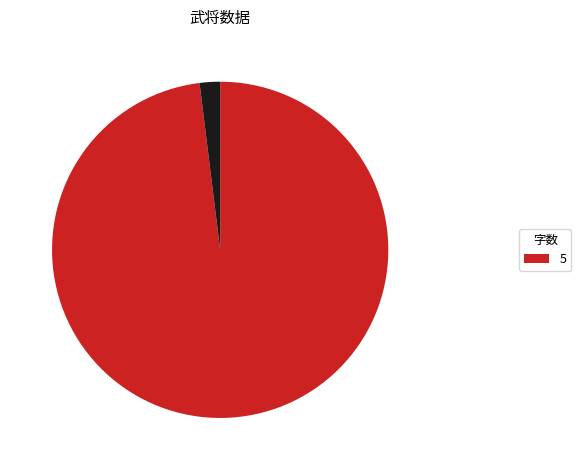

Does any single category account for the majority?

Yes